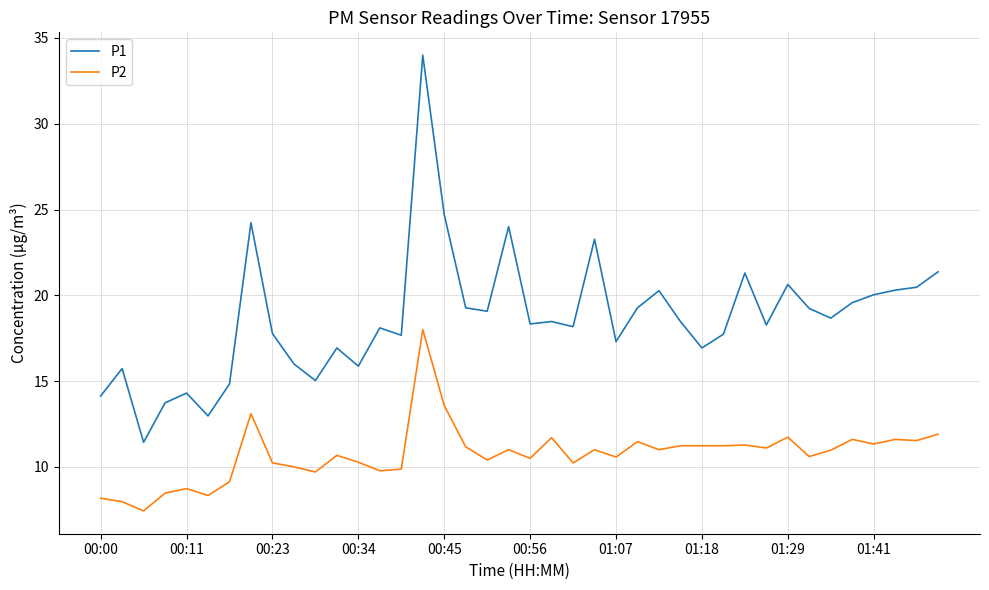

What is the minimum value for P1?

11.4